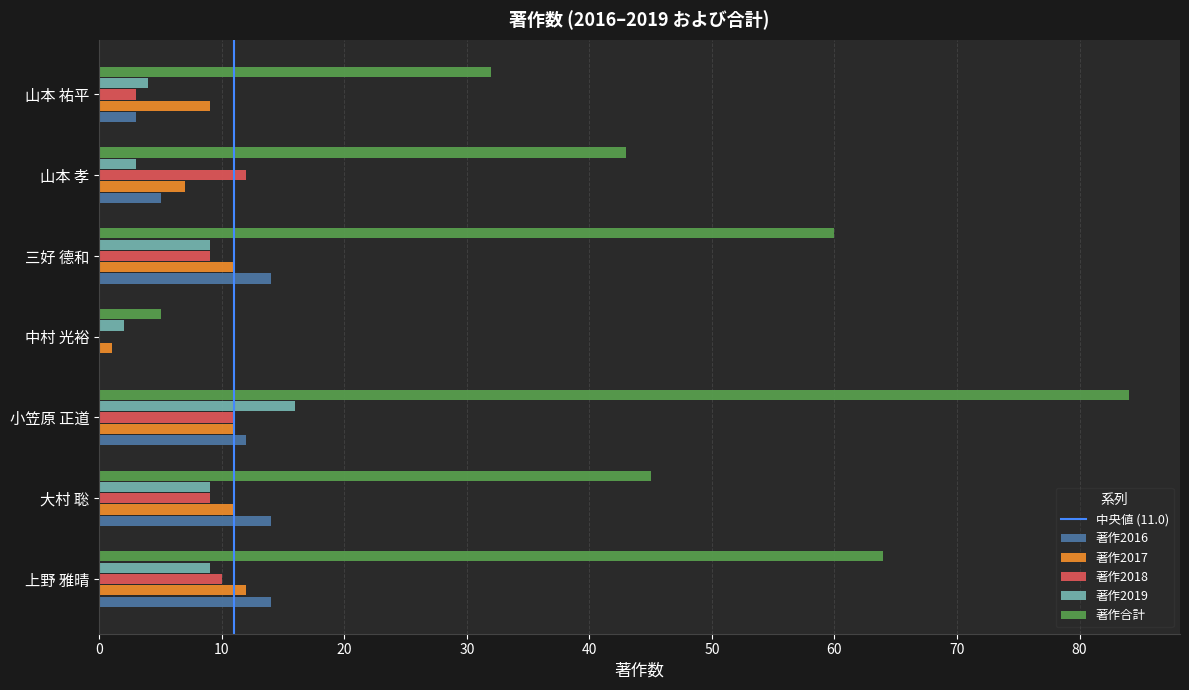

At which category is the sum across all series the highest?

小笠原 正道